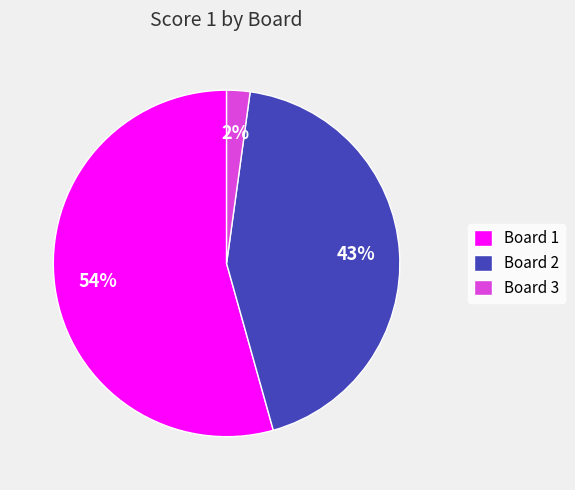

To the nearest percent, what percentage of the pie is Board 3?

2%